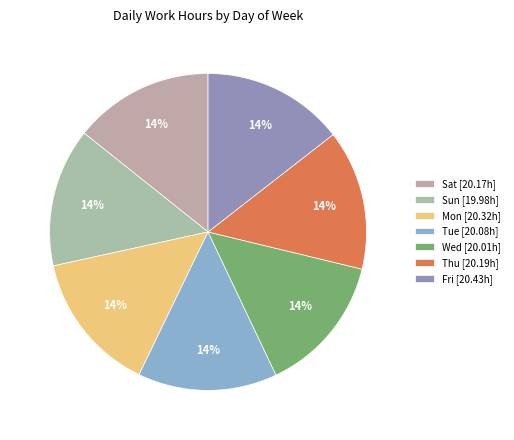

What is the change in value from Tue to Fri?

+0.4